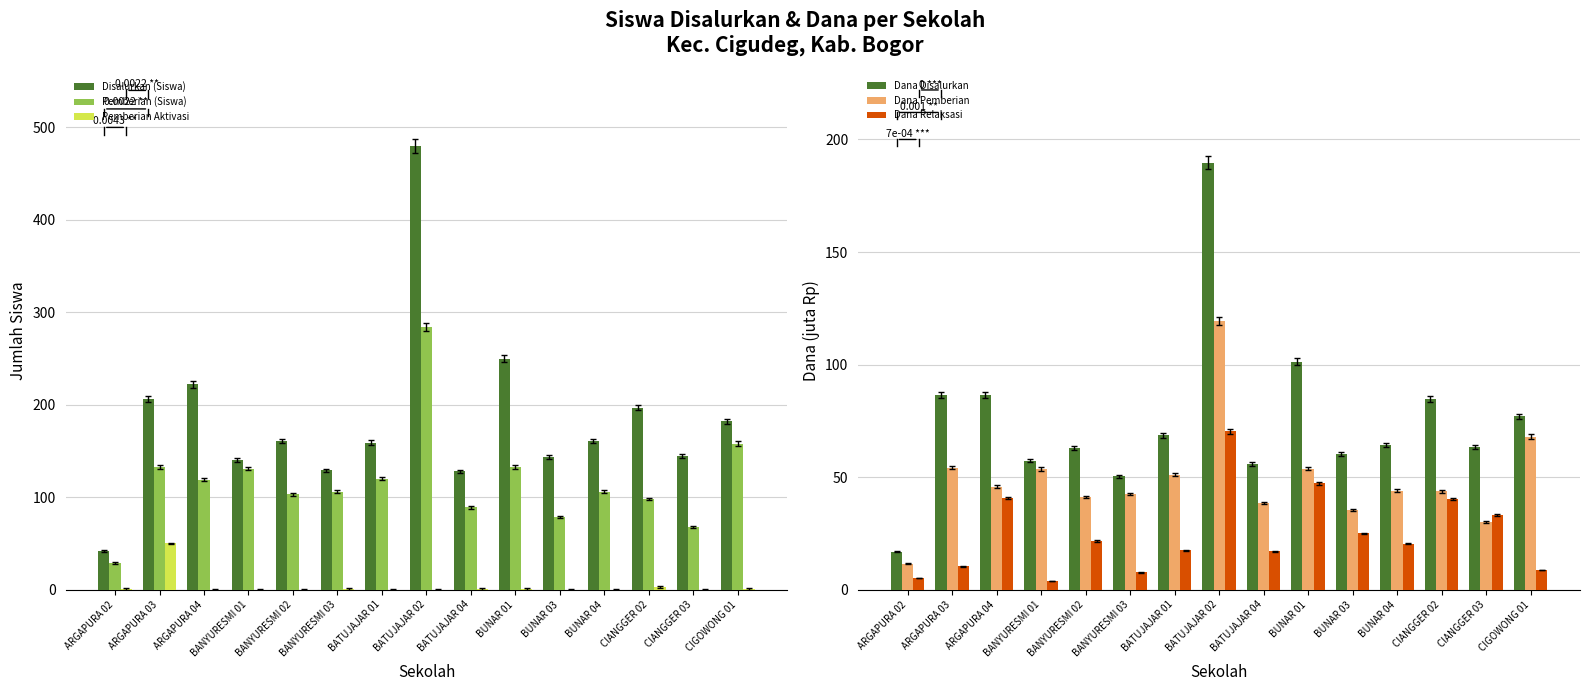

Does the chart contain stacked bars?

No